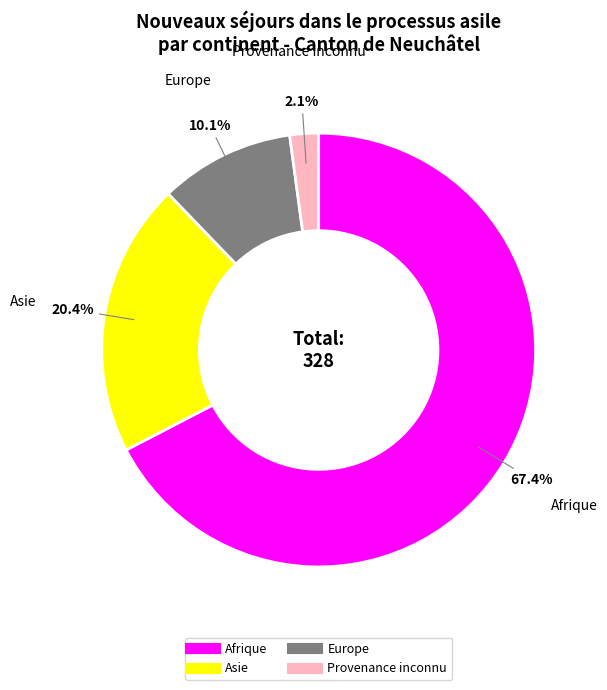

Which slice is the smallest?

Provenance inconnu